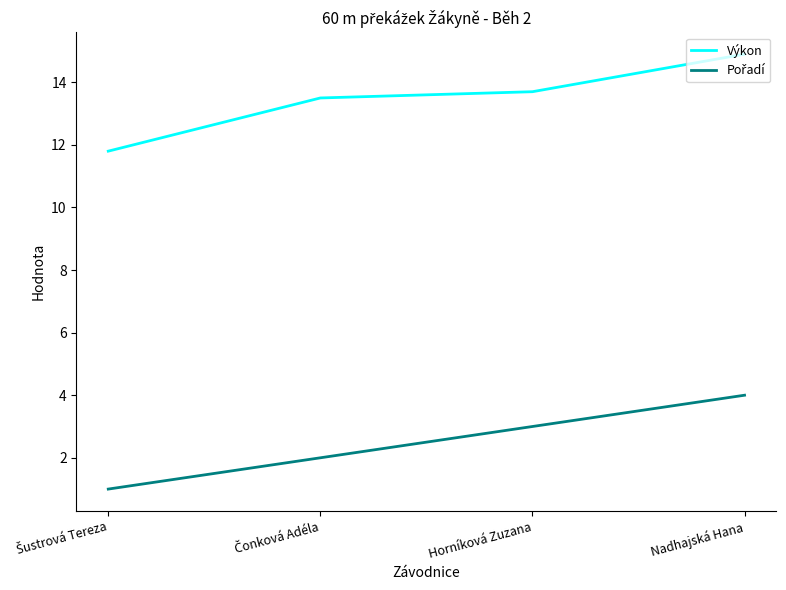

Which series has the largest total across all categories?

Výkon